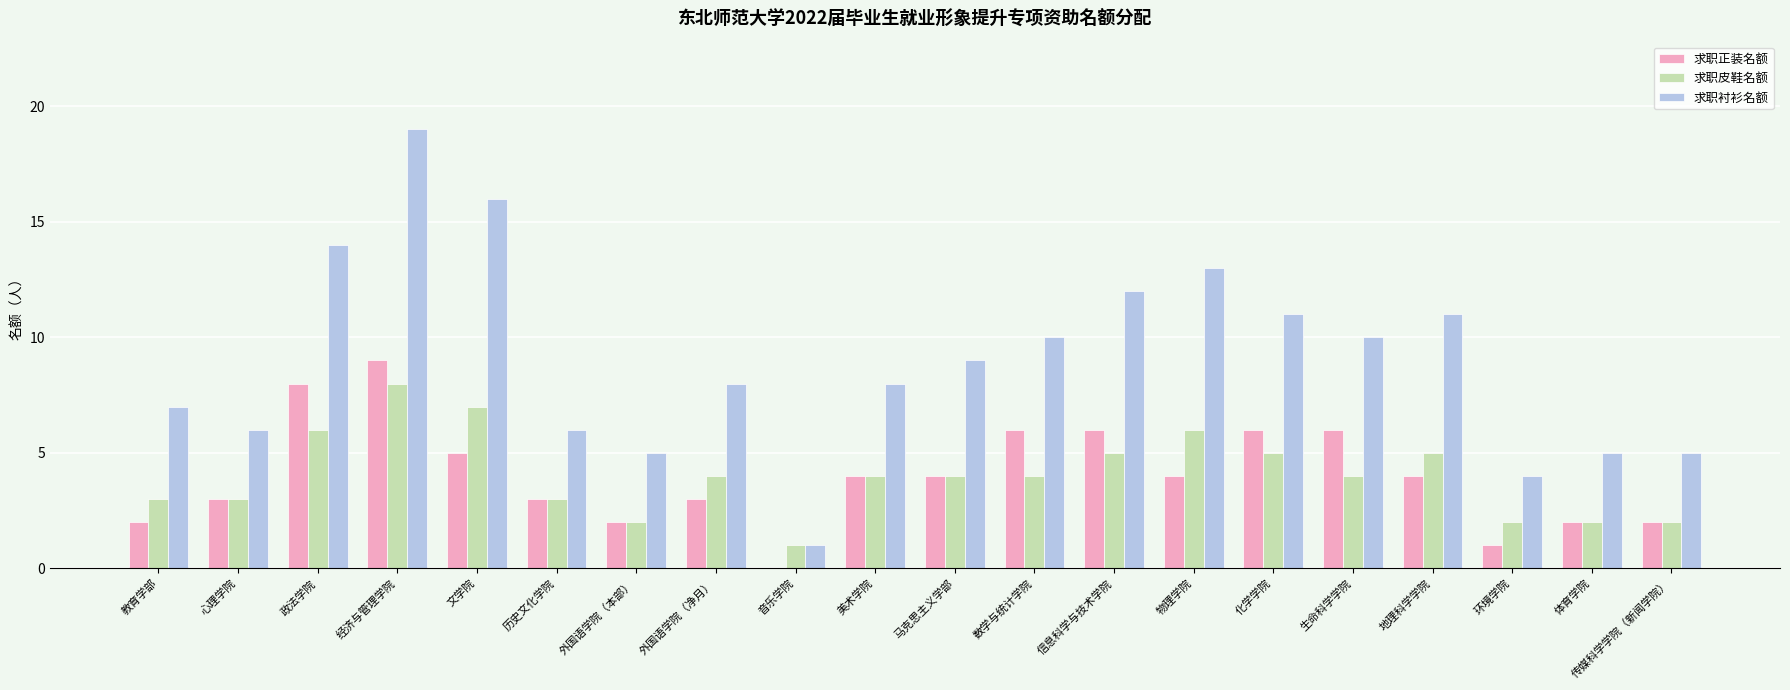

What is the sum of the 求职衬衫名额 values at 生命科学学院 and 政法学院?

24